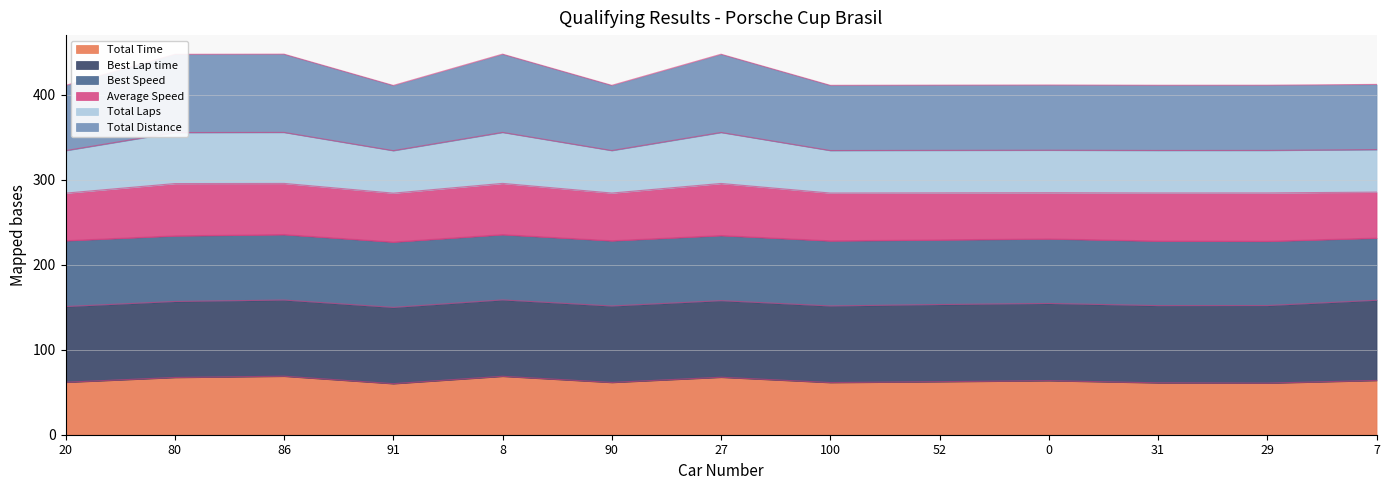

What is the lowest value of the Total Time series?

60.1